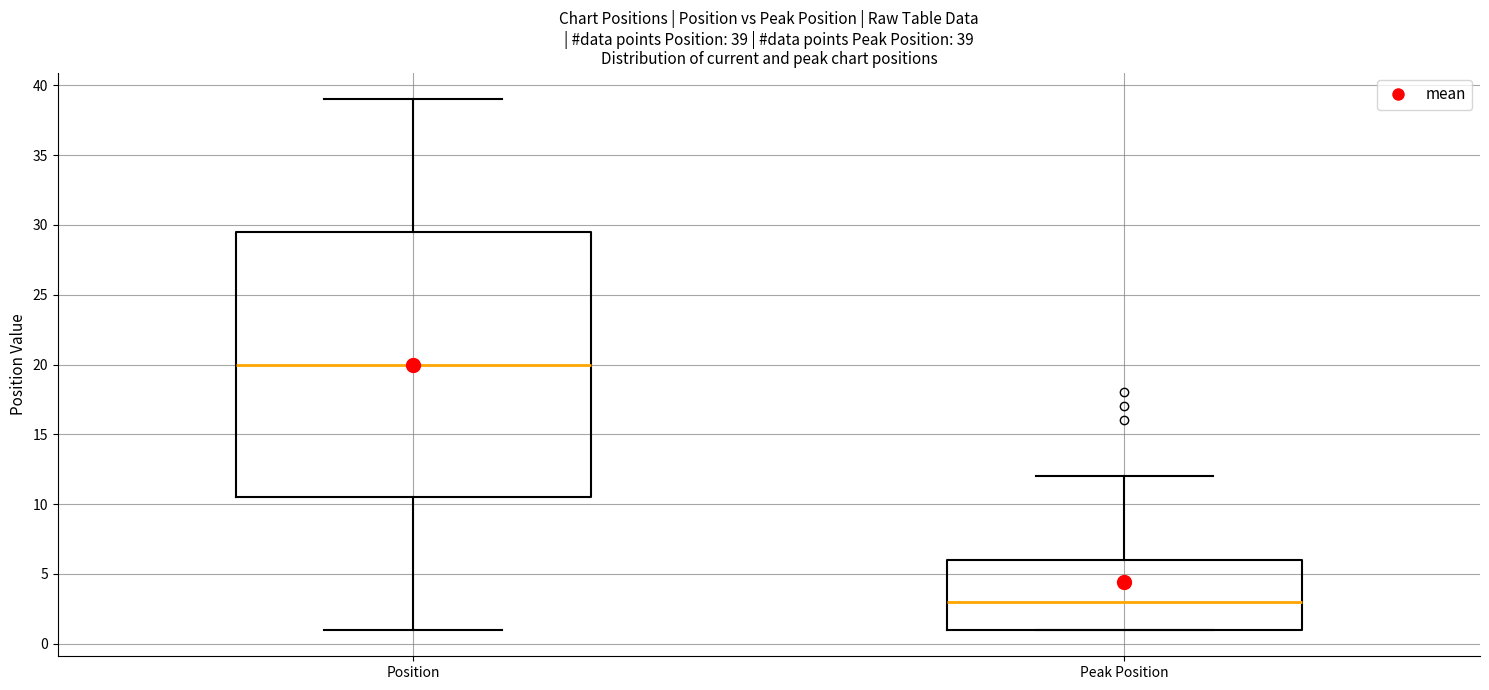

Which box's median line is the highest?

Position